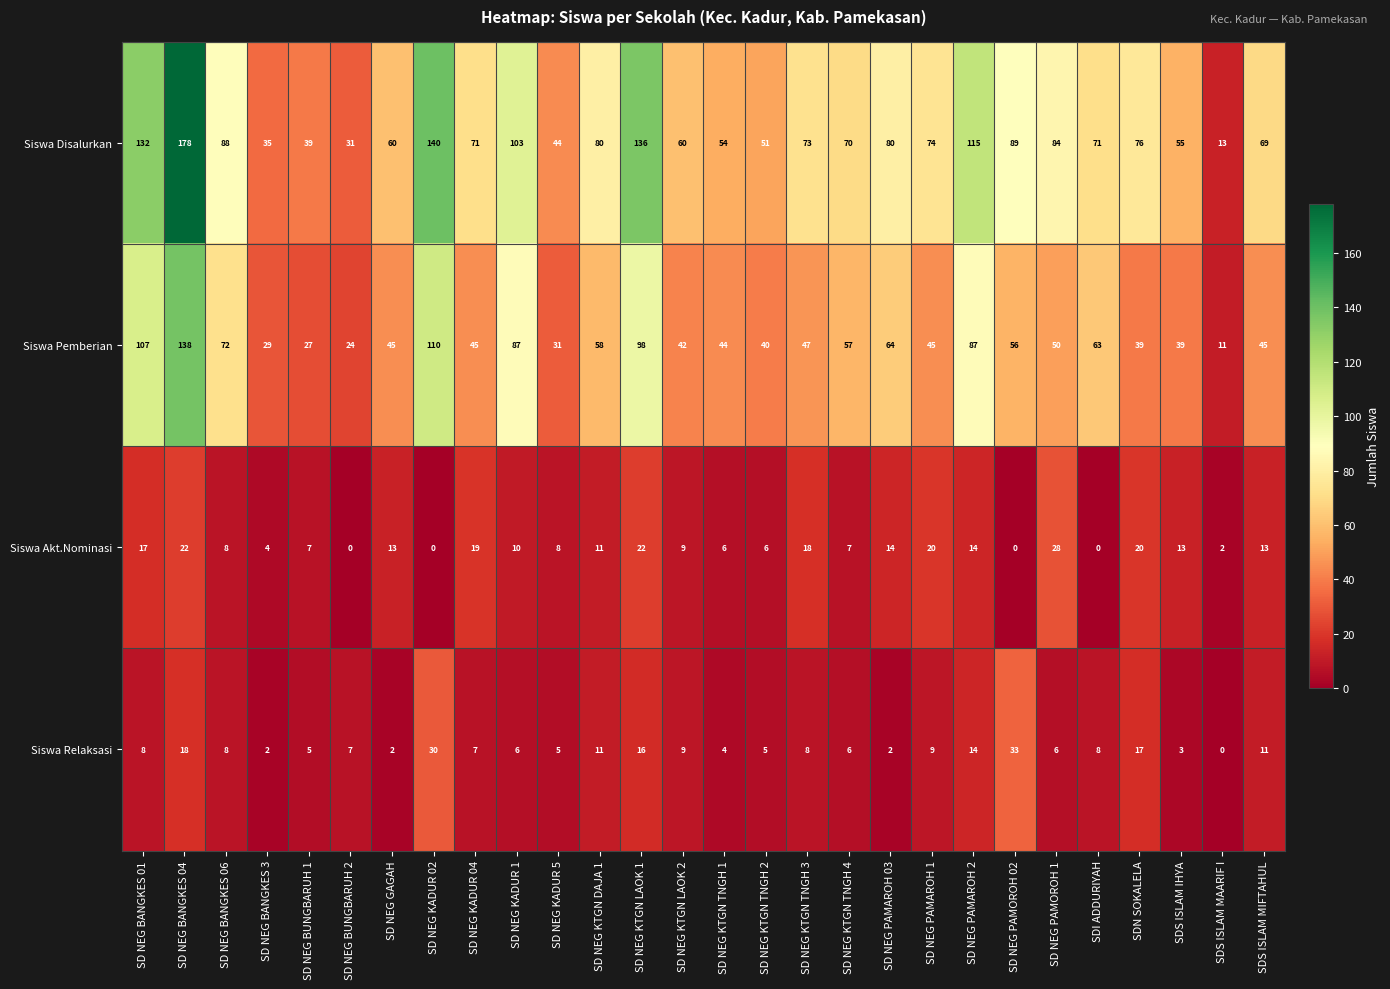

At SD NEG KTGN LAOK 1, list the series in order from largest to smallest.

Siswa Disalurkan, Siswa Pemberian, Siswa Akt.Nominasi, Siswa Relaksasi